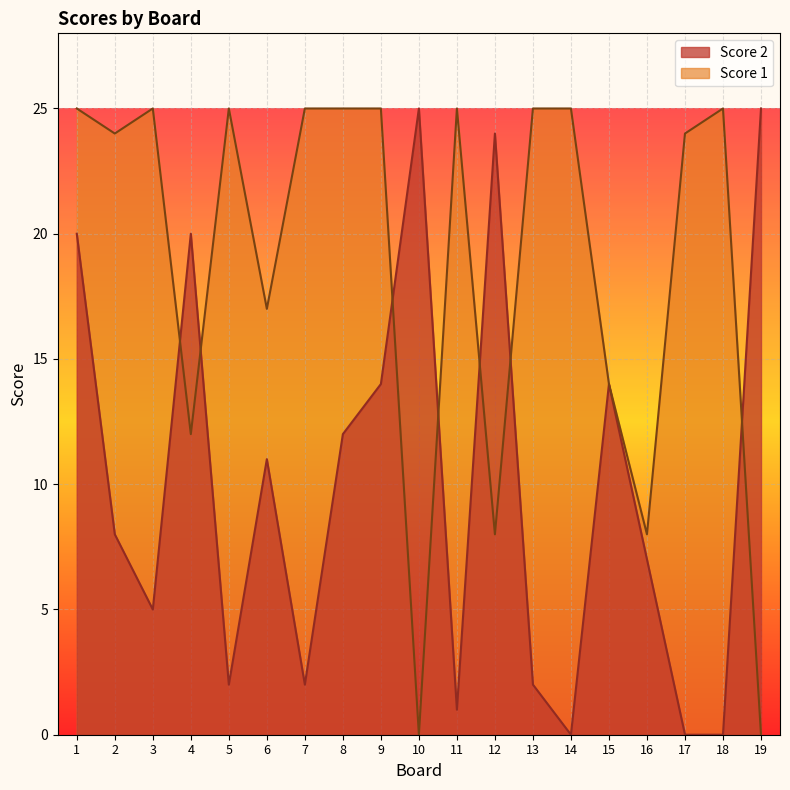

List the labels in order of Score 2 value, largest first.

10, 19, 12, 1, 4, 9, 15, 8, 6, 2, 16, 3, 5, 7, 13, 11, 14, 17, 18